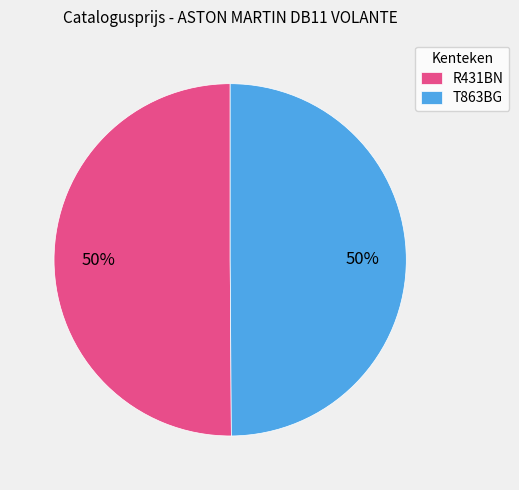

Is the sum of T863BG and R431BN greater than half?

Yes